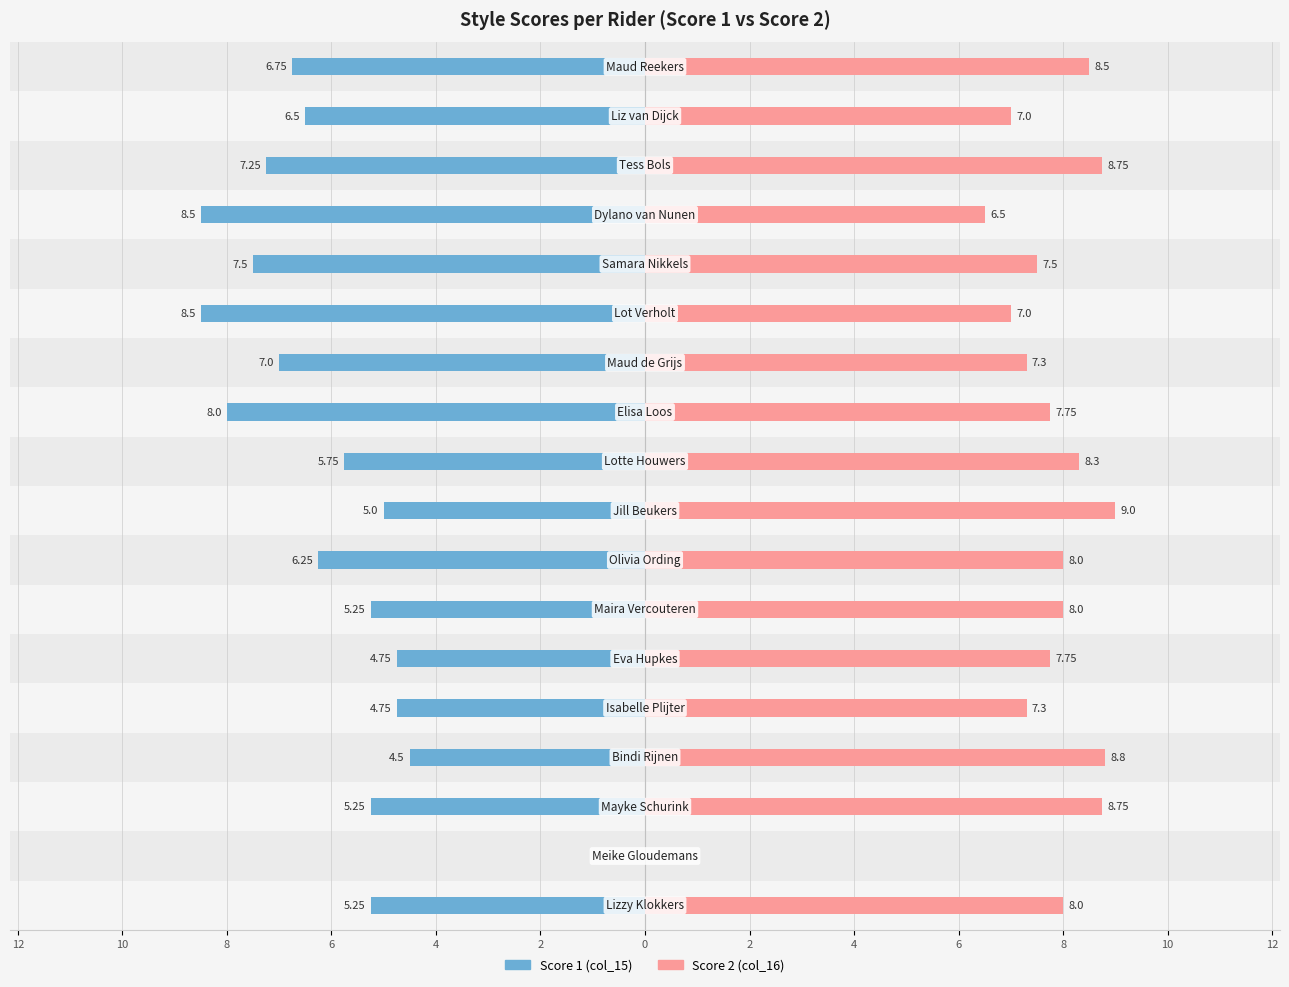

What is the average value of the Score 2 (col_16) series?

7.5